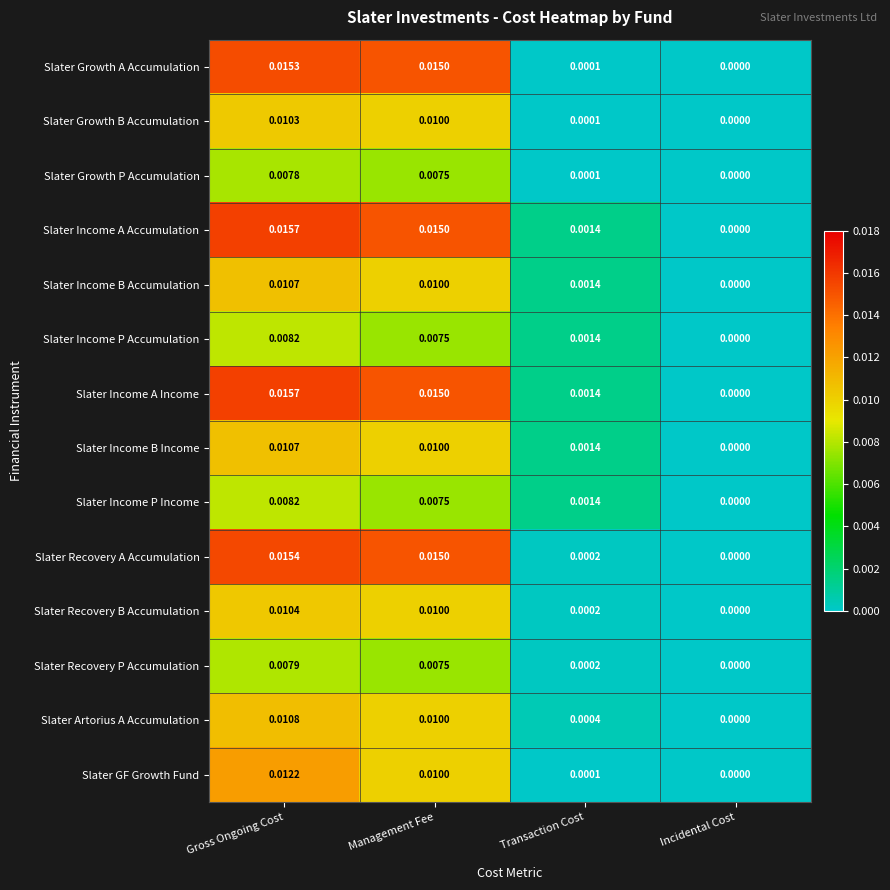

How many categories are shown in the chart?

4